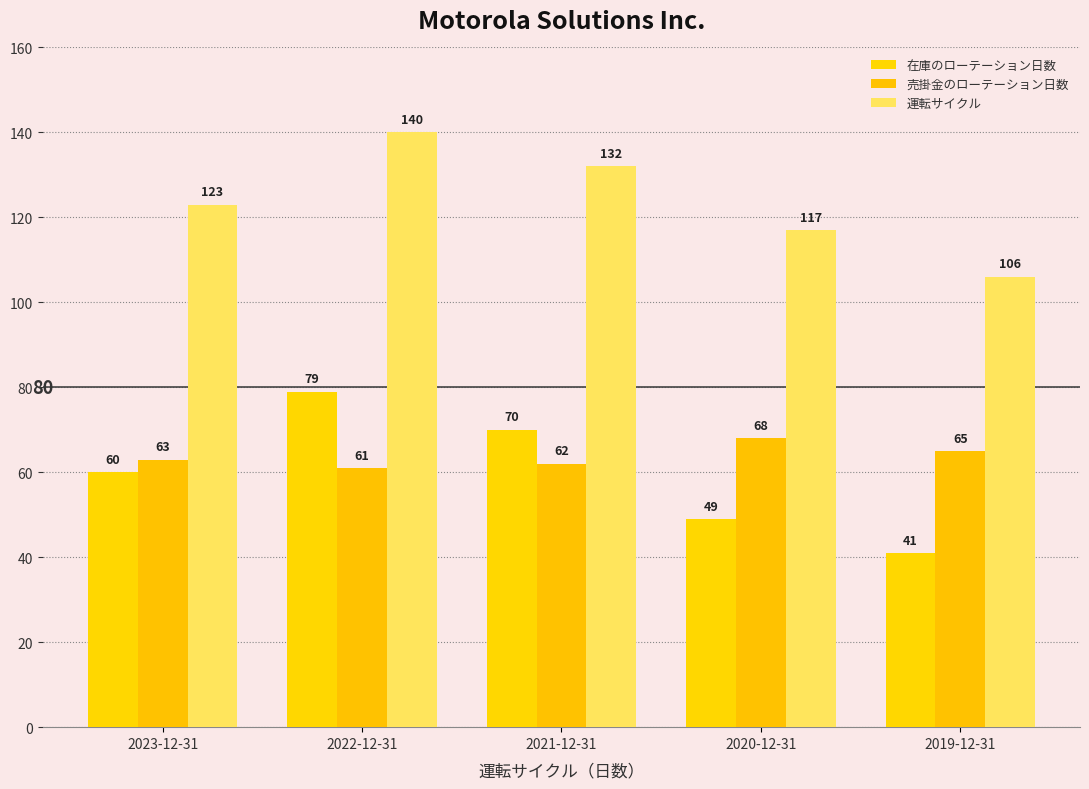

What is the average value of the 売掛金のローテーション日数 series?

64